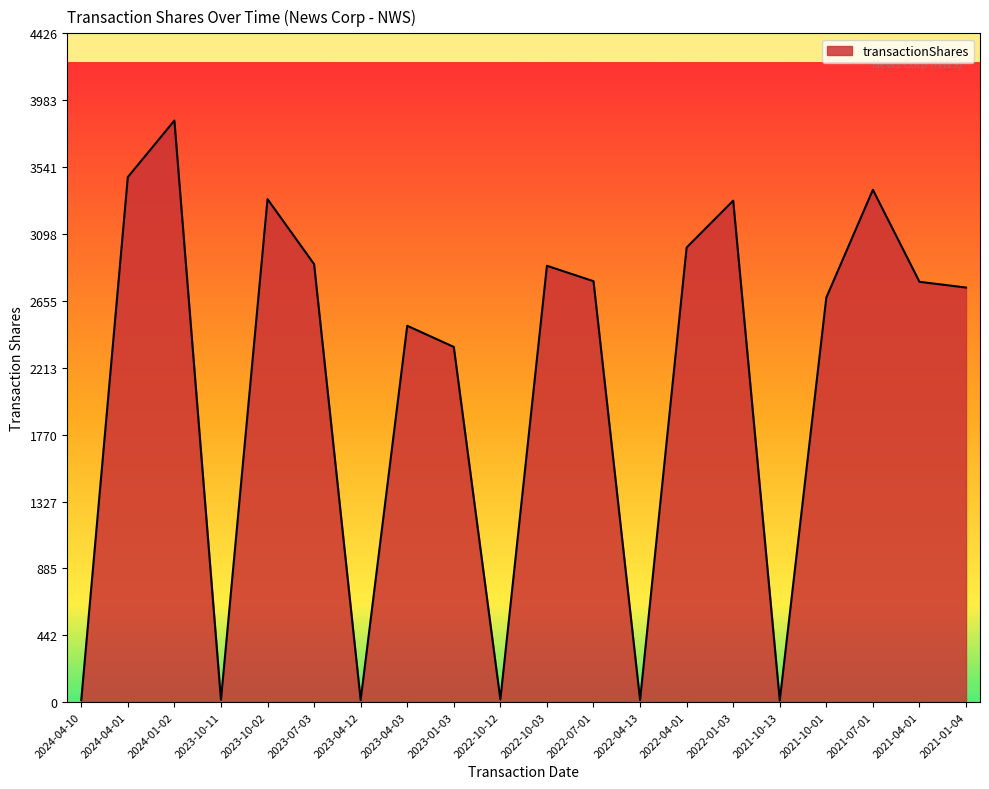

At which category does the chart reach its peak across all series?

2024-01-02